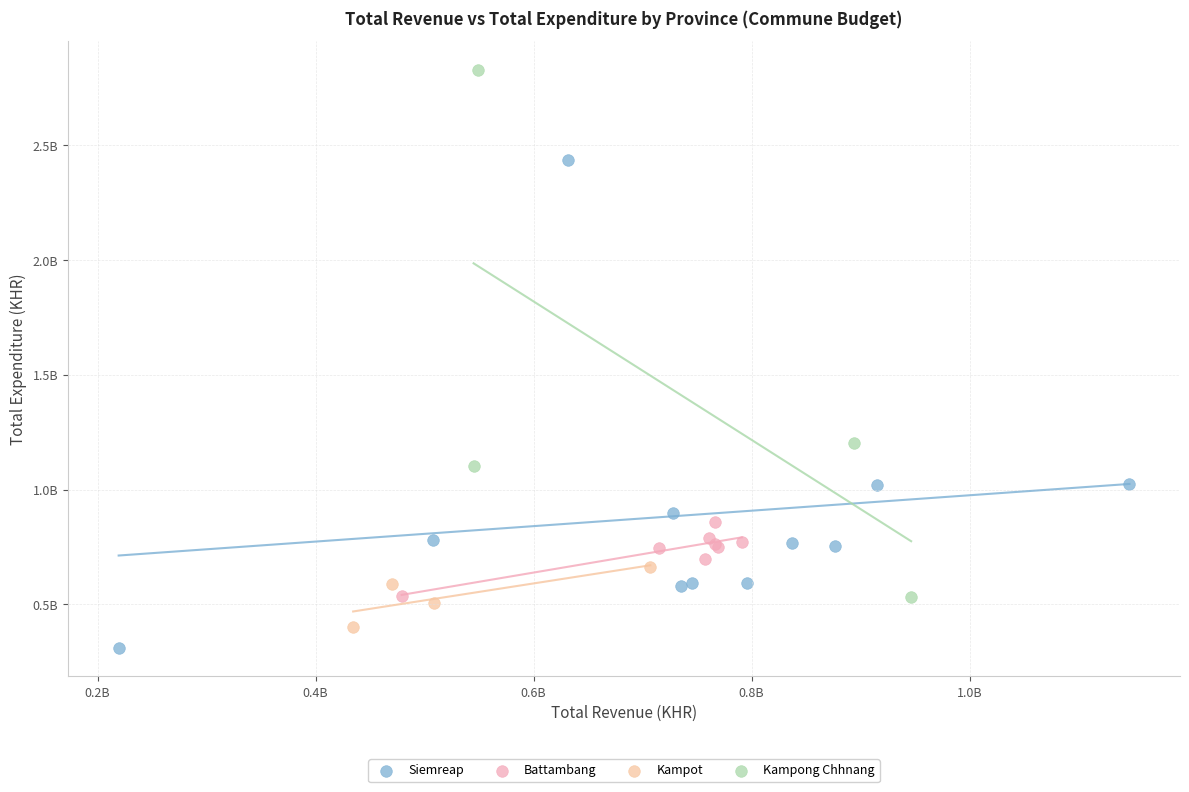

What are all the series names shown in the legend?

Siemreap, Battambang, Kampot, Kampong Chhnang